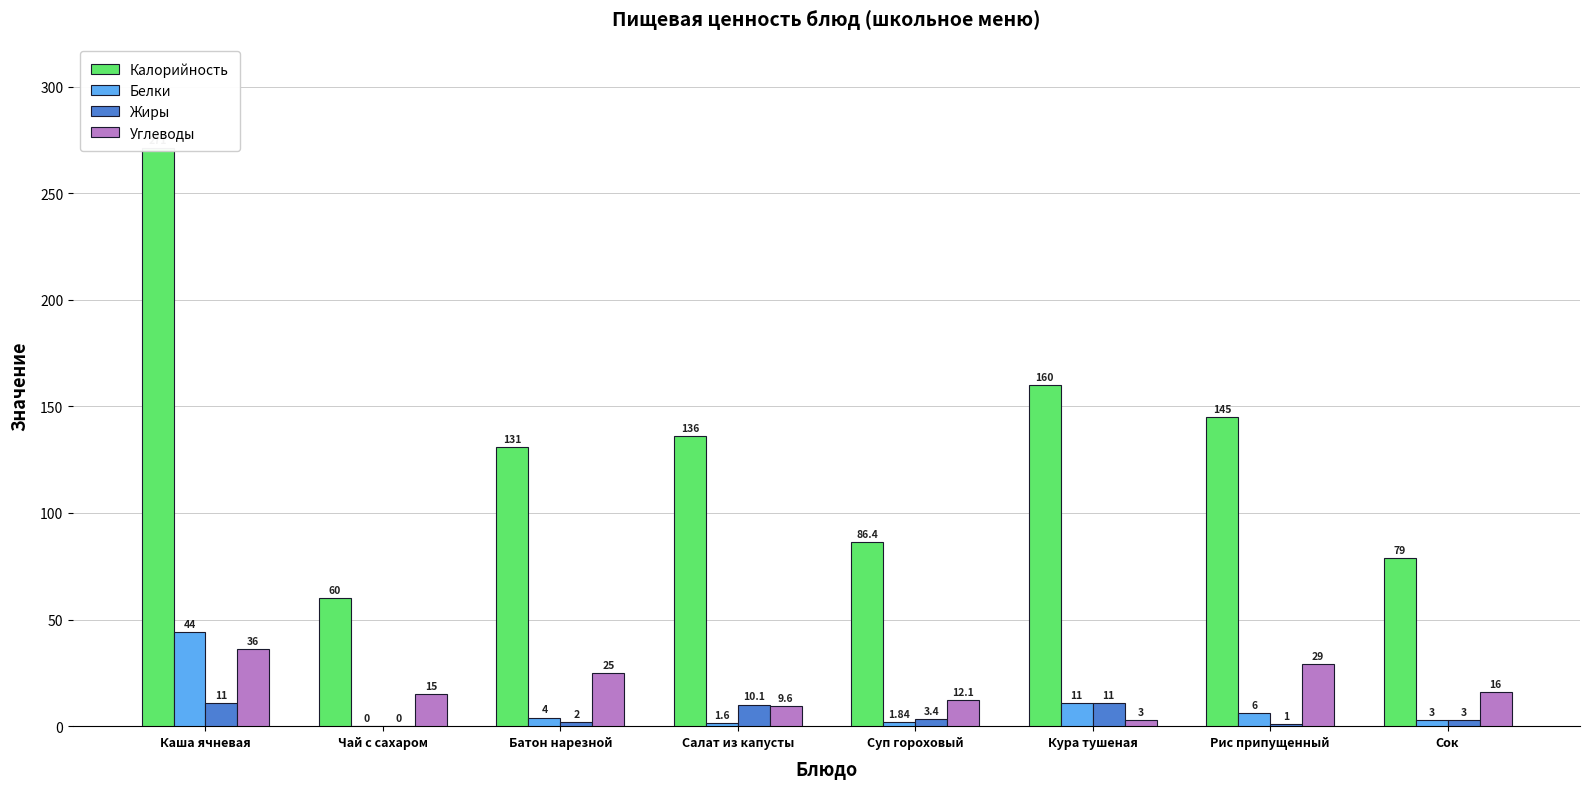

At how many categories does at least one series exceed 265?

1